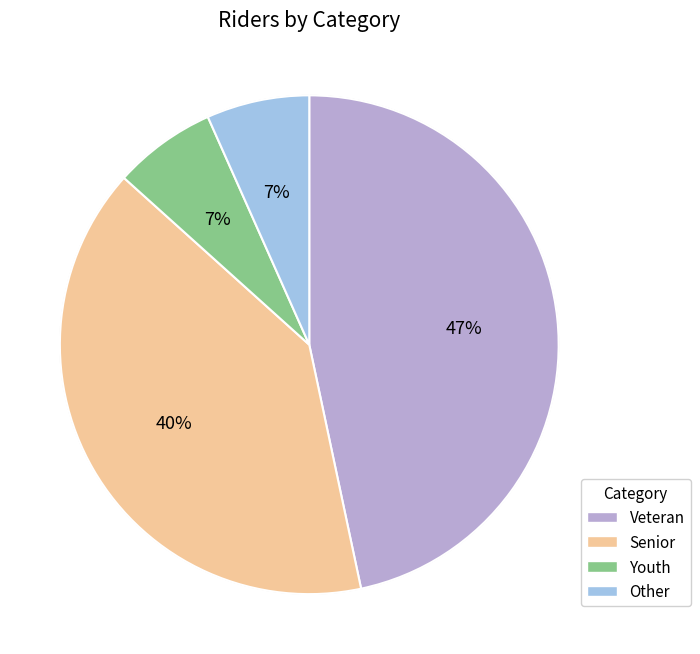

How many slices are in this pie chart?

4